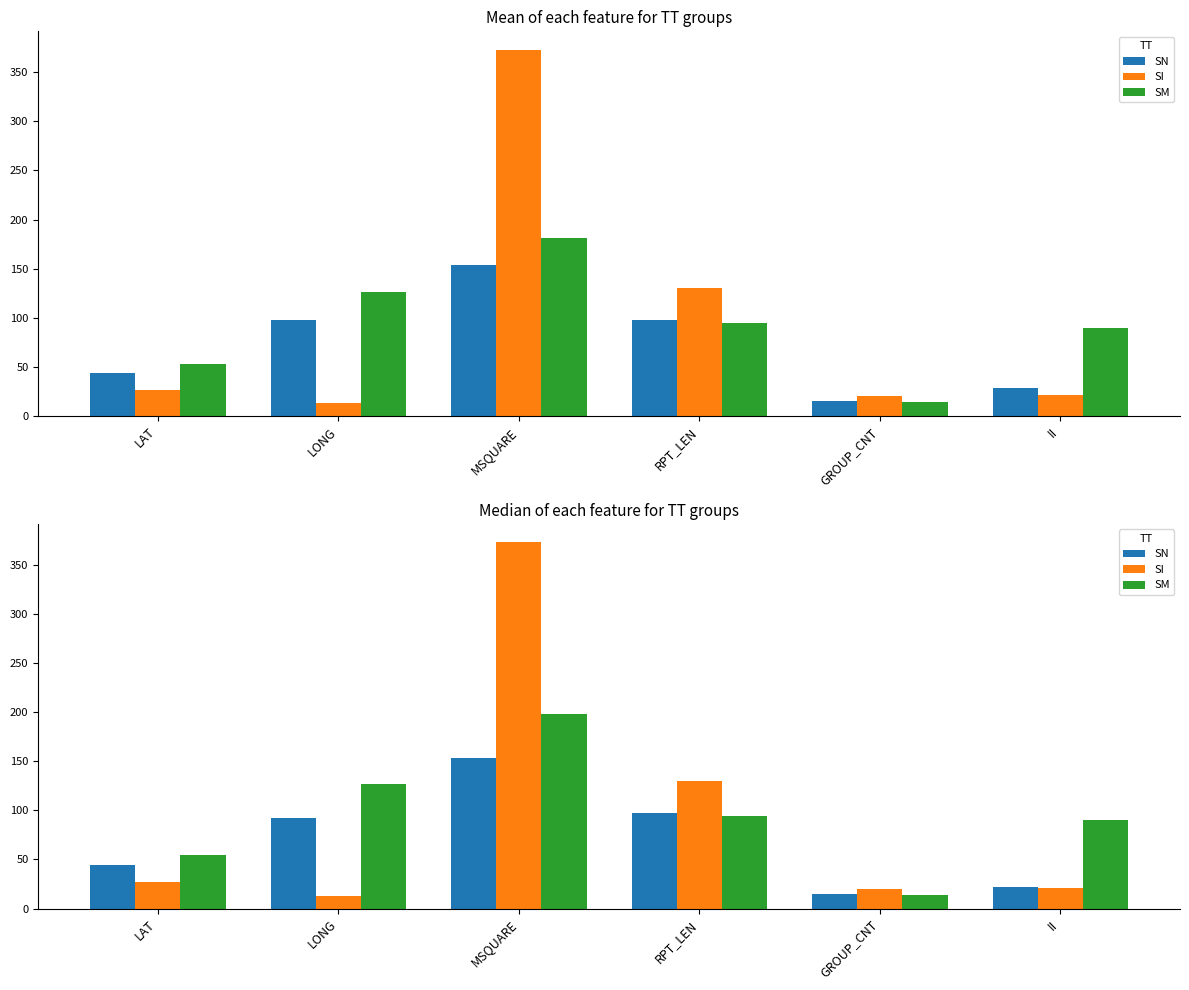

What are all the series names shown in the legend?

SN, SI, SM